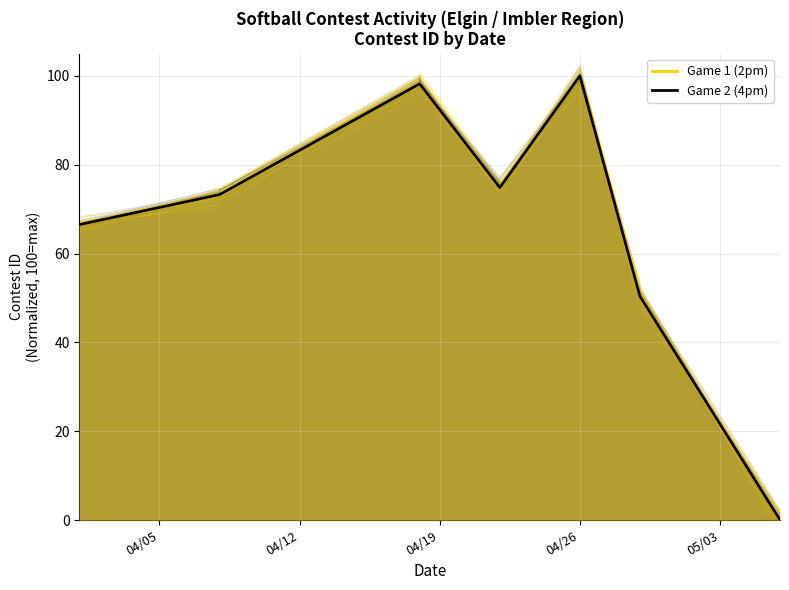

What are all the series names shown in the legend?

Game 1 (2pm), Game 2 (4pm)